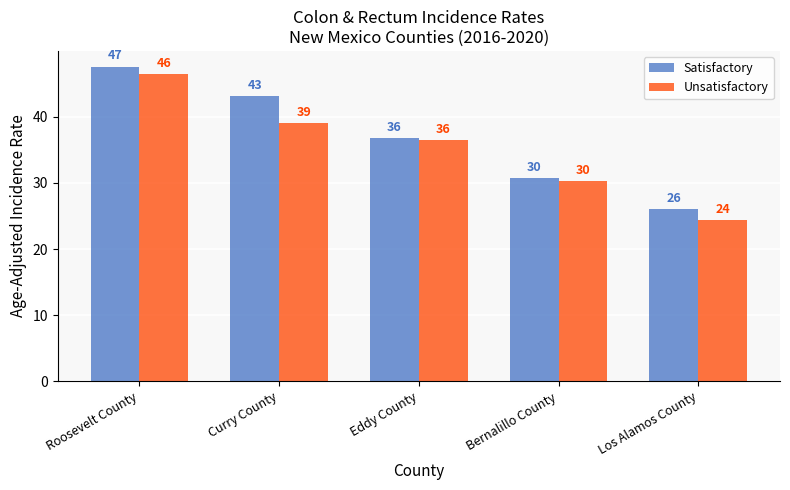

At which label is Unsatisfactory closest to 35?

Eddy County